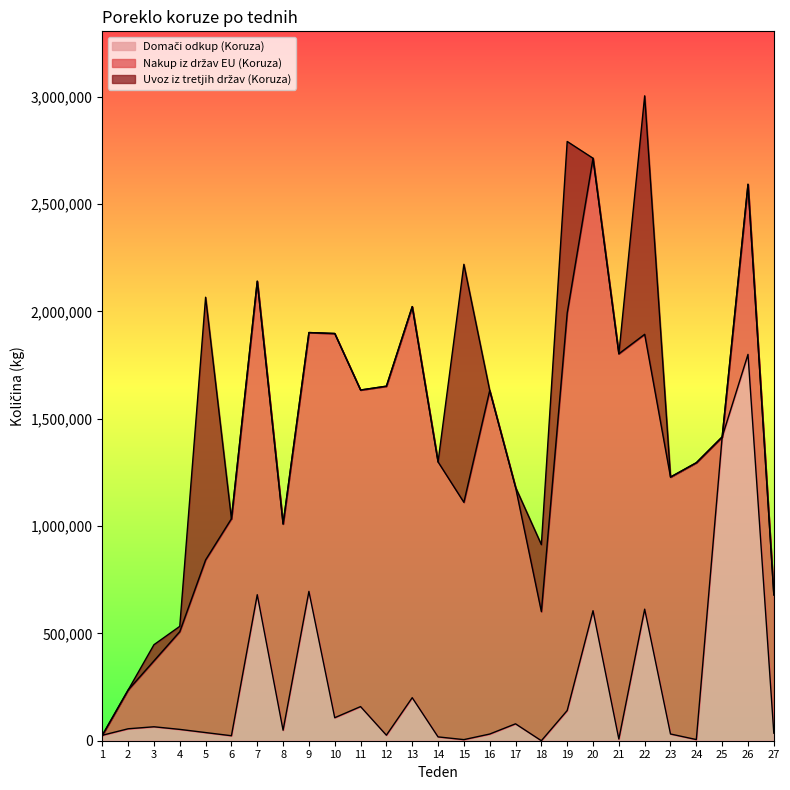

What is the average value of the Domači odkup (Koruza) series?

257987